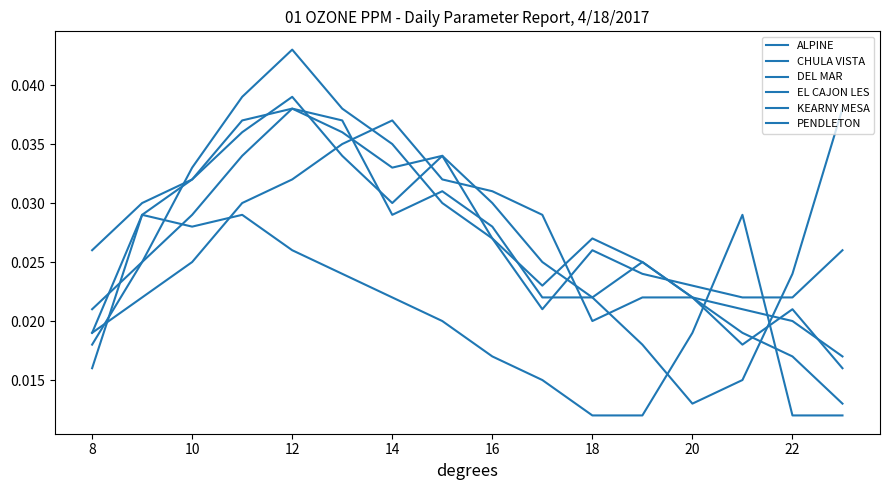

Does the chart display data point markers on the line(s)?

No